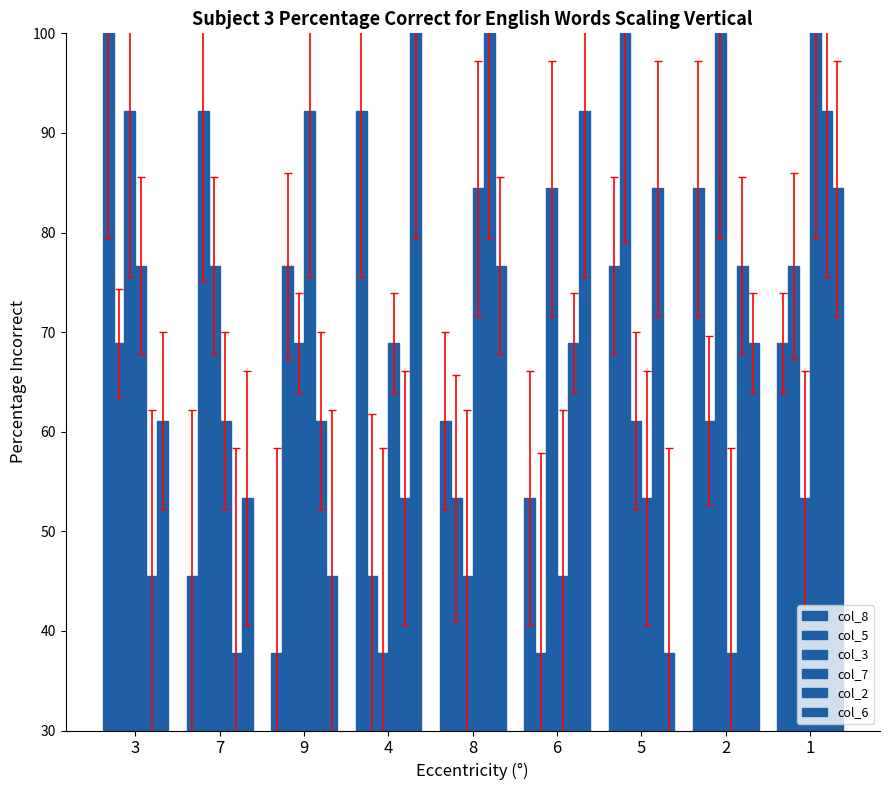

Is it true that col_8 equals 68.9 at 1?

True